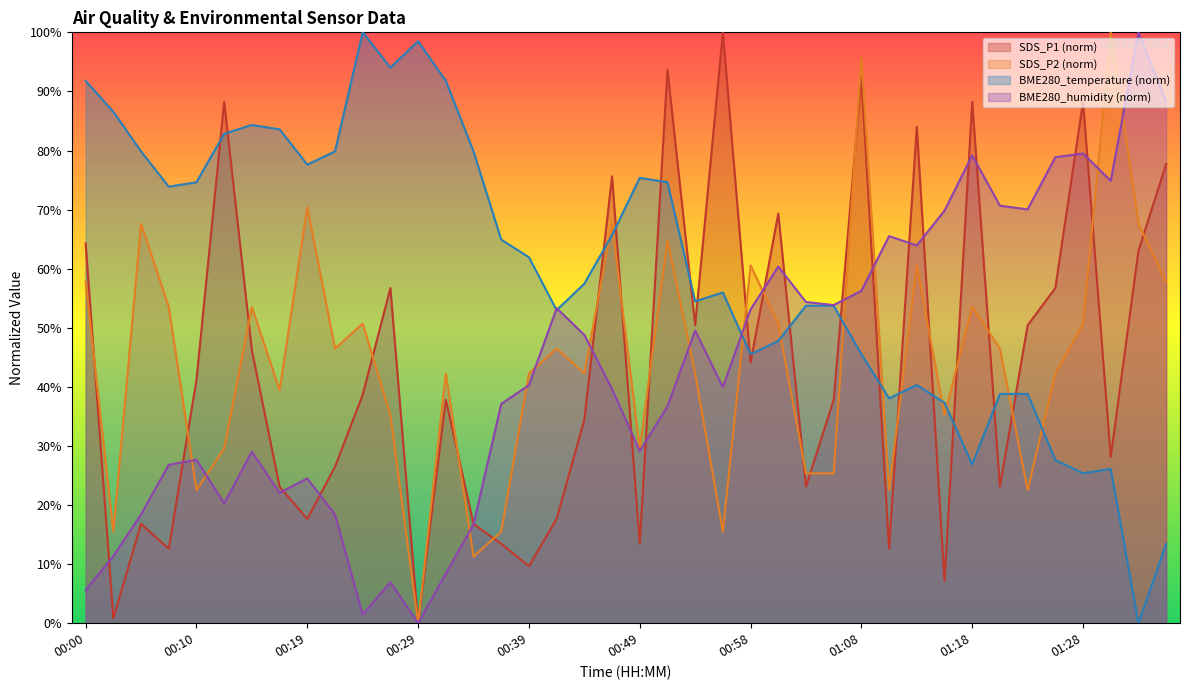

How many distinct data groups are displayed?

4